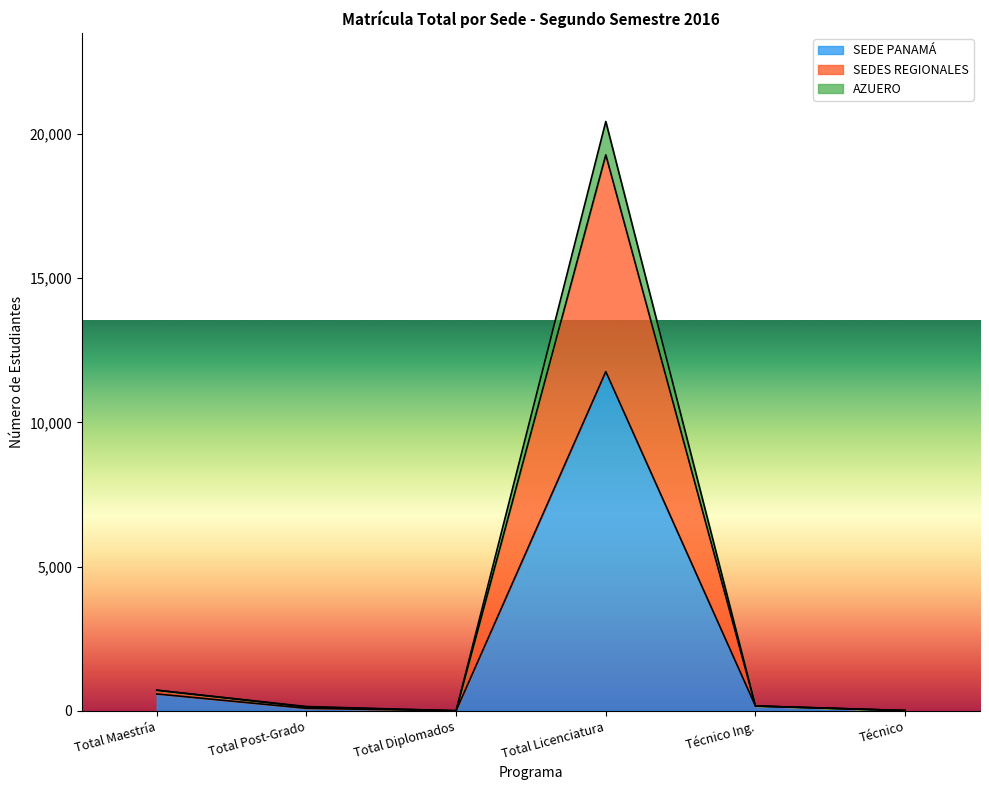

In SEDE PANAMÁ, how many points are lower than both neighbors (excluding endpoints)?

1